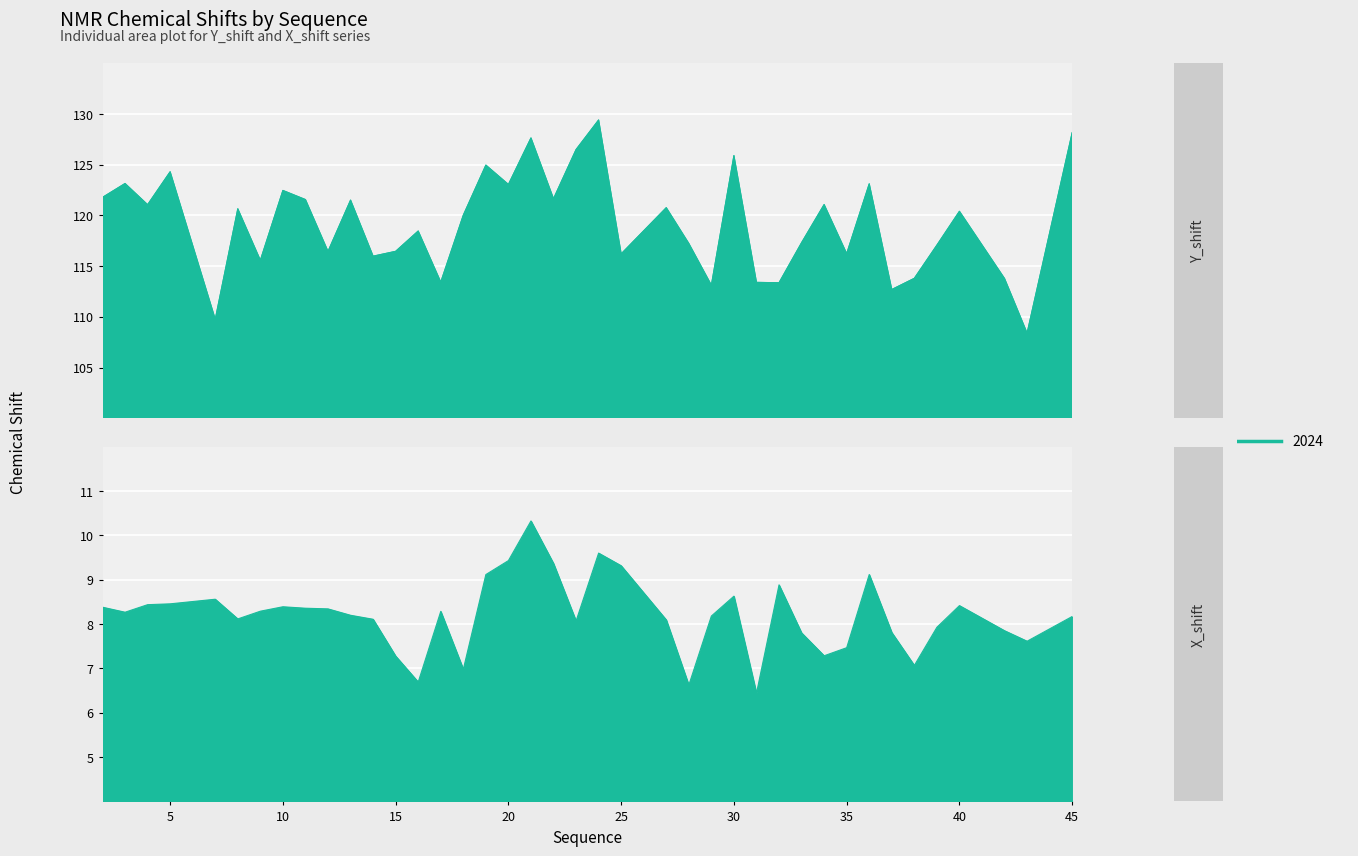

What is the total value across all series at 20?

132.5